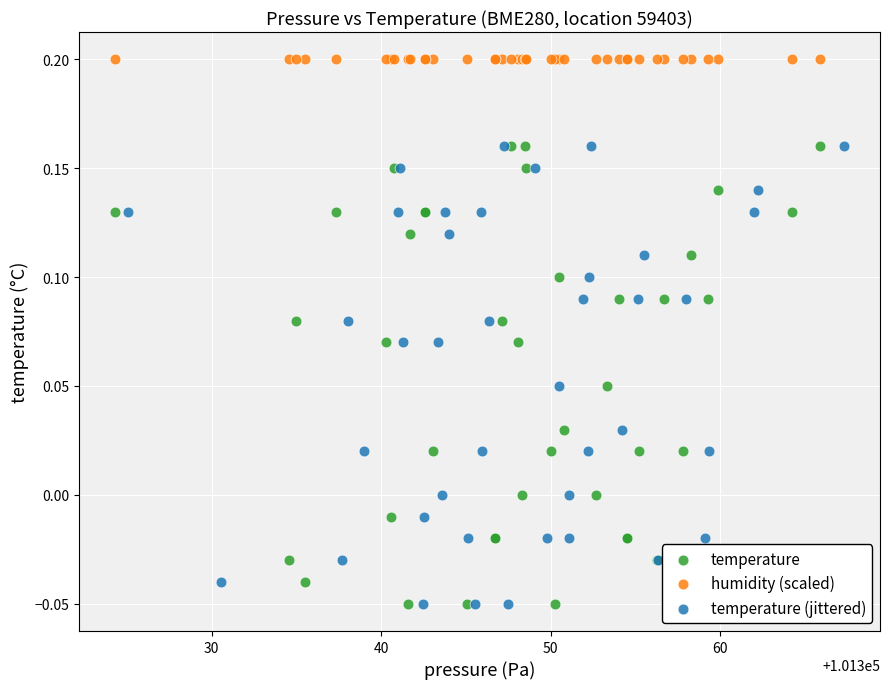

Which series reaches the maximum Y coordinate?

humidity (scaled)